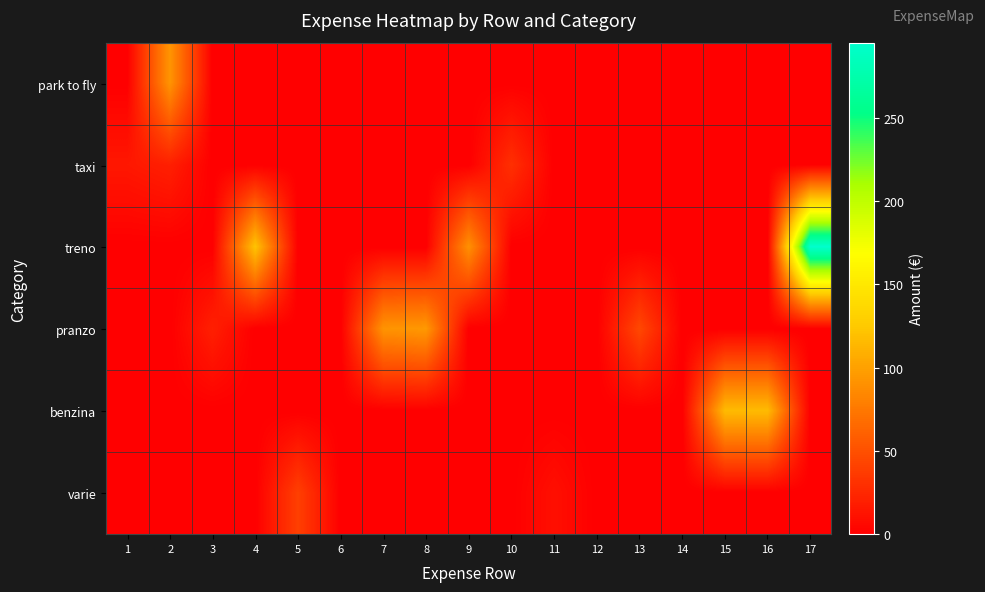

Reading right to left, extract all data points from this chart.

park to fly: 17=0.0	16=0.0	15=0.0	14=0.0	13=0.0	12=0.0	11=0.0	10=0.0	9=0.0	8=0.0	7=0.0	6=0.0	5=0.0	4=0.0	3=0.0	2=92.6	1=0.0
taxi: 17=0.0	16=0.0	15=0.0	14=0.0	13=0.0	12=0.0	11=0.0	10=30.0	9=0.0	8=0.0	7=0.0	6=0.0	5=0.0	4=0.0	3=0.0	2=20.0	1=15.0
treno: 17=295.0	16=0.0	15=0.0	14=0.0	13=0.0	12=0.0	11=0.0	10=0.0	9=90.0	8=0.0	7=0.0	6=0.0	5=0.0	4=122.0	3=0.0	2=0.0	1=0.0
pranzo: 17=0.0	16=0.0	15=0.0	14=0.0	13=45.2	12=0.0	11=0.0	10=0.0	9=0.0	8=95.0	7=92.0	6=0.0	5=0.0	4=0.0	3=20.0	2=0.0	1=0.0
benzina: 17=0.0	16=116.2	15=116.2	14=0.0	13=0.0	12=0.0	11=0.0	10=0.0	9=0.0	8=0.0	7=0.0	6=0.0	5=0.0	4=0.0	3=0.0	2=0.0	1=0.0
varie: 17=0.0	16=0.0	15=0.0	14=0.0	13=0.0	12=0.0	11=10.0	10=0.0	9=0.0	8=0.0	7=0.0	6=0.0	5=40.0	4=0.0	3=0.0	2=0.0	1=0.0